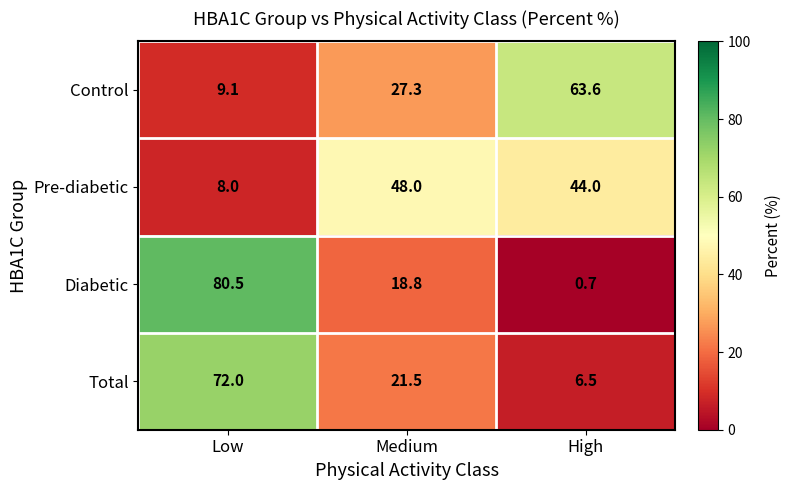

Is it true that Total equals 72.0 at Low?

True